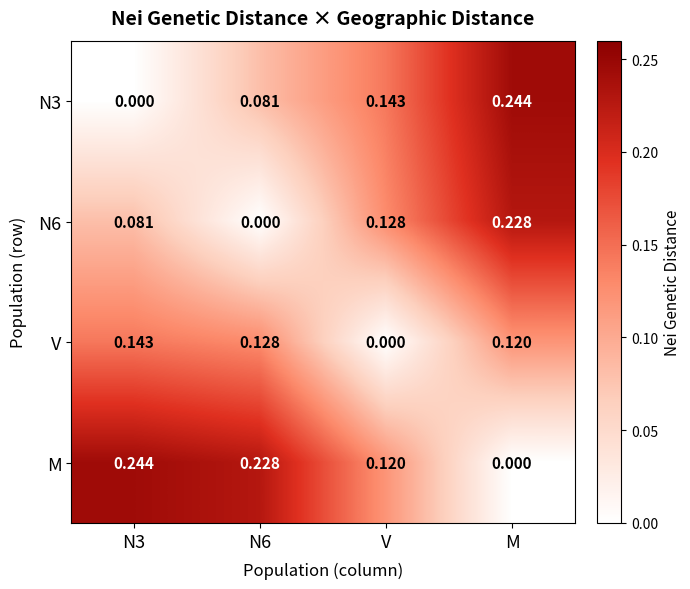

Where is V nearest to the value 0?

V